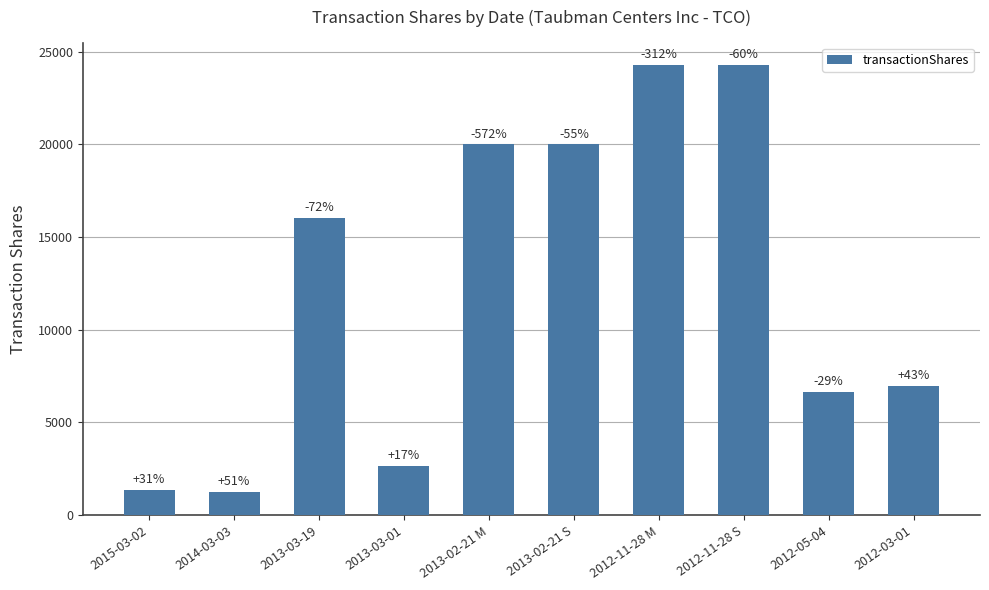

How many bars are there in total?

10